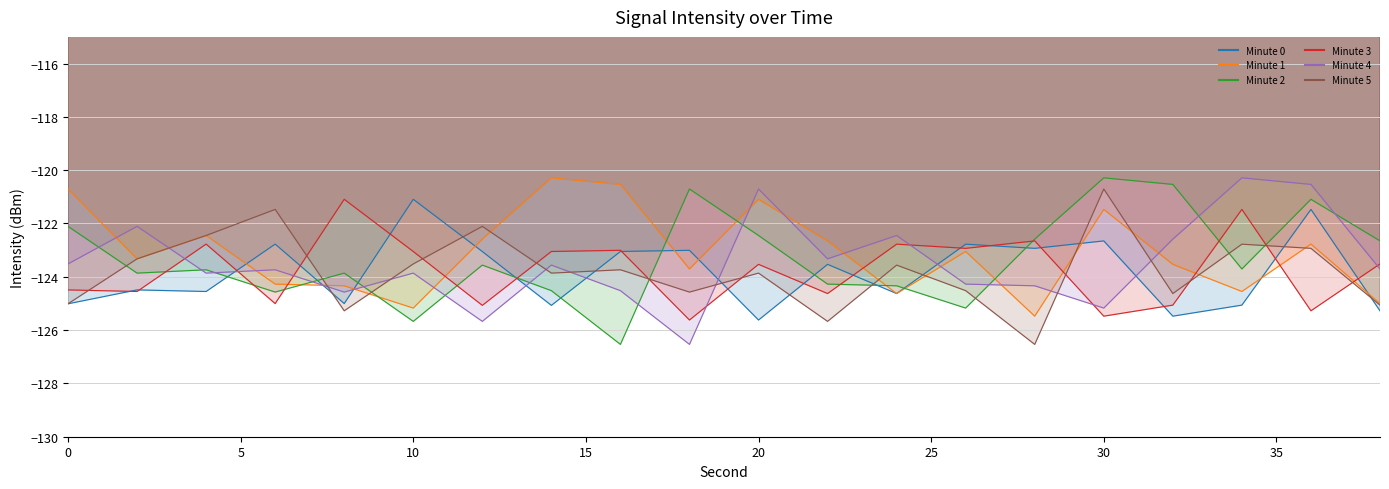

What is the highest value of the Minute 4 series?

-120.3